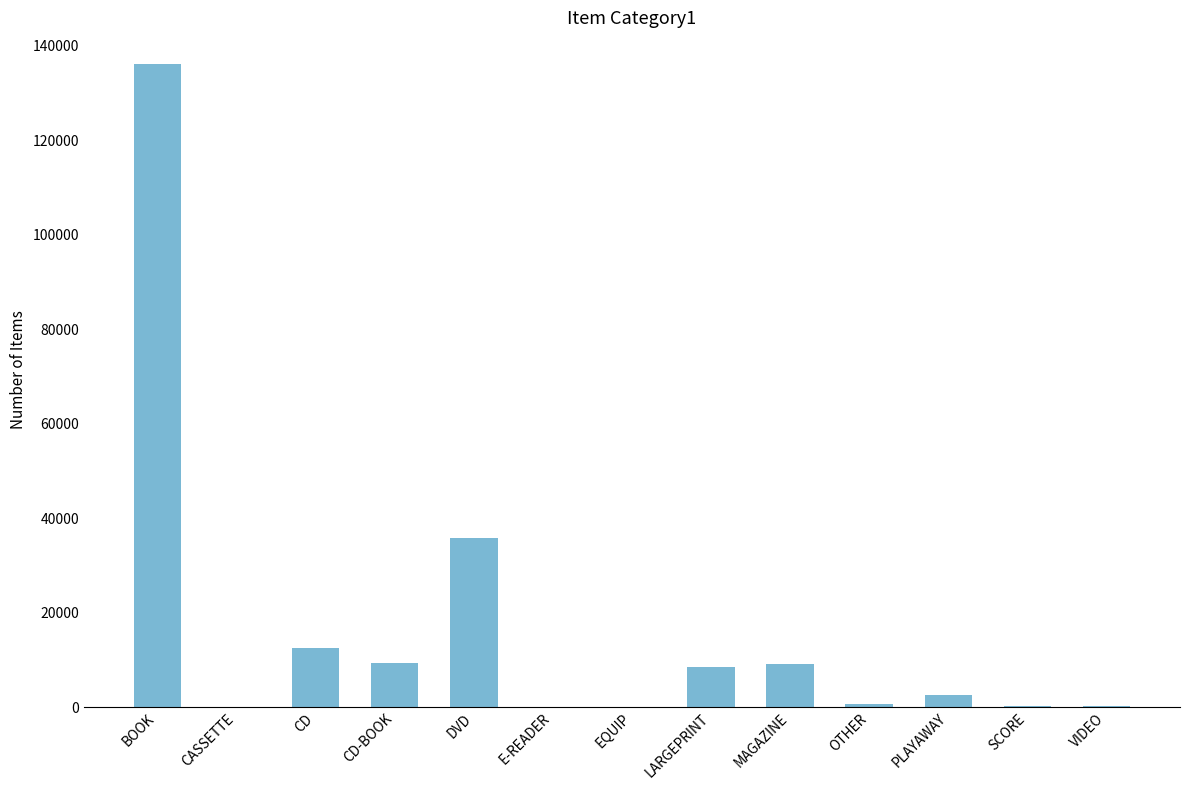

What is the sum of all values?

214729